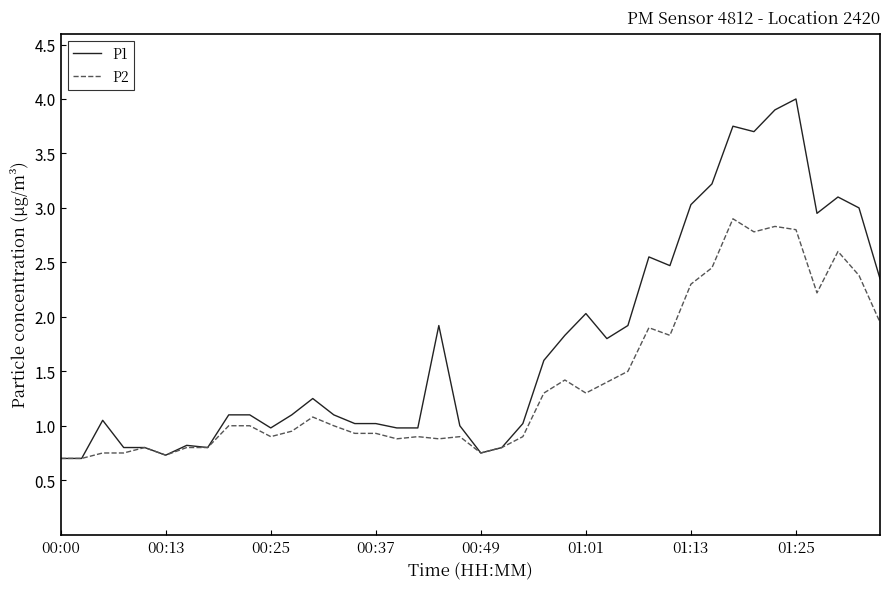

Which series has the widest spread of values?

P1